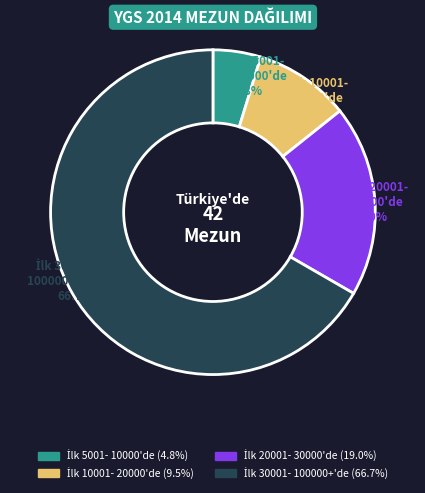

Is there a majority slice in this chart?

Yes